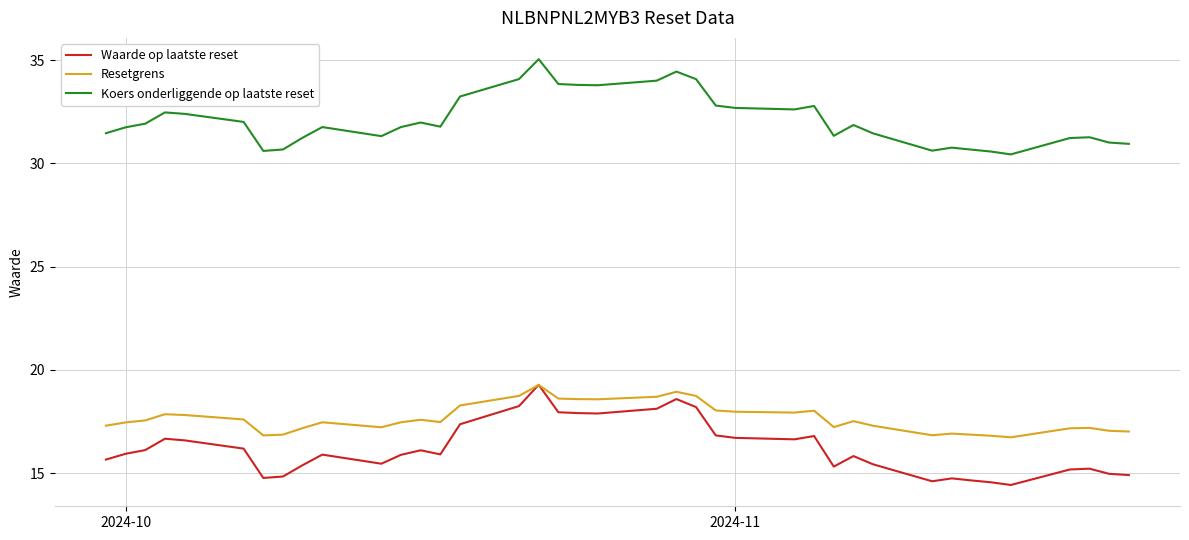

What is the minimum value shown in the chart?

14.4